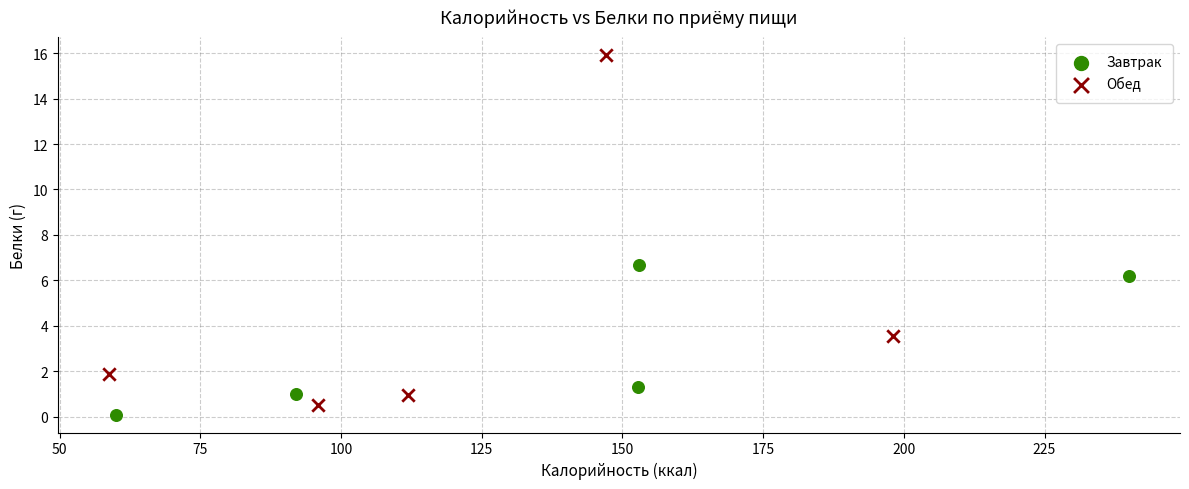

Which series contains the highest Y value?

Обед